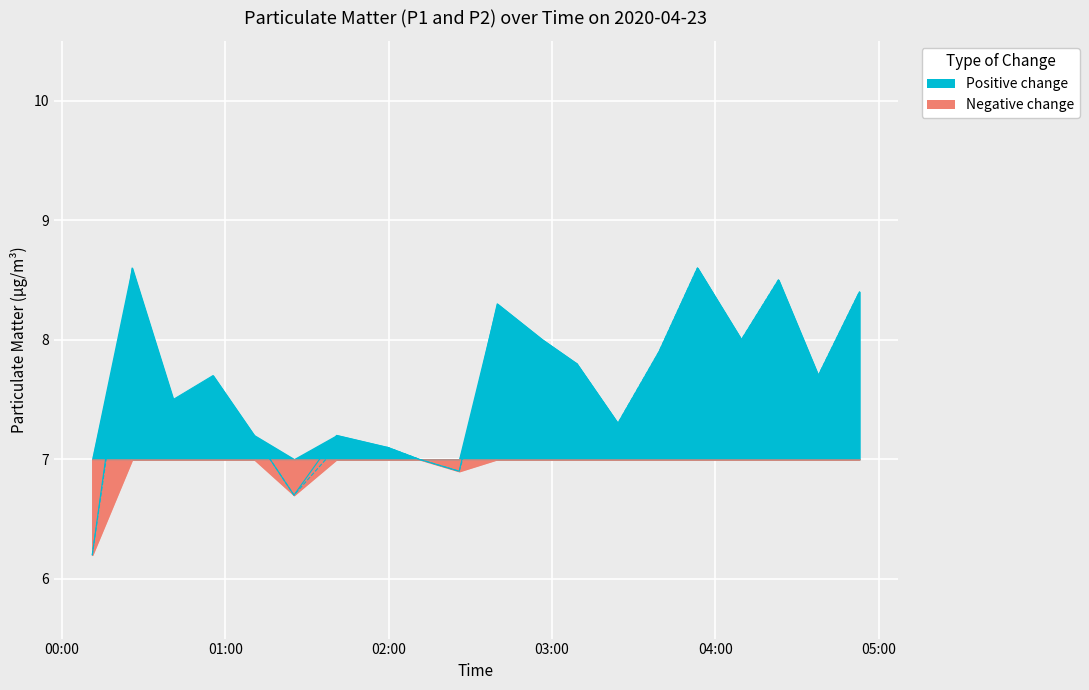

The value of P2 at 04:09 is 13.1. True or false?

False